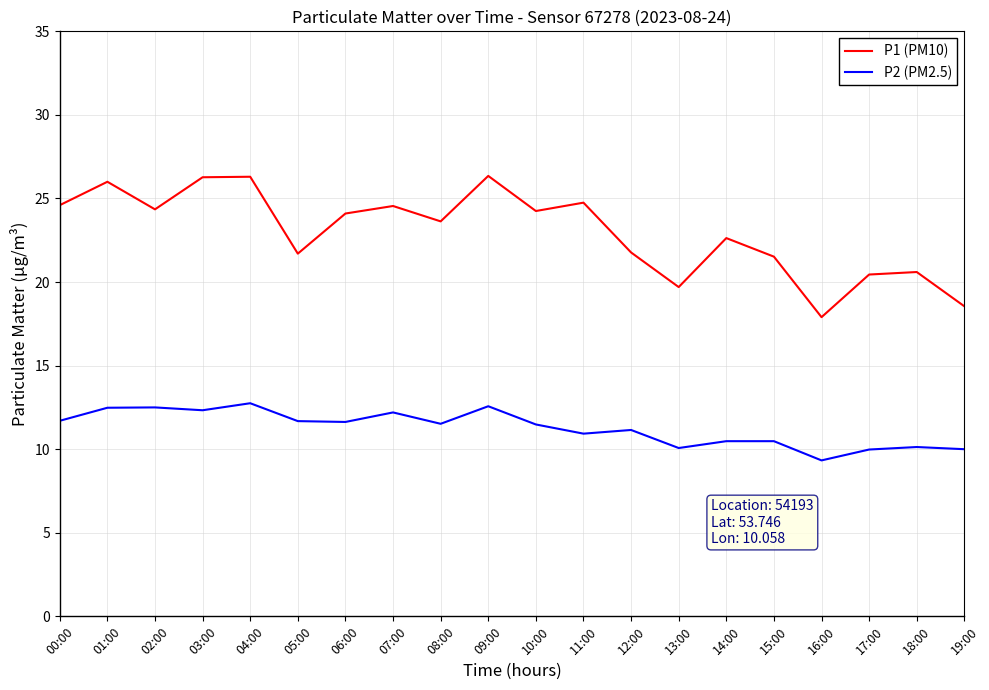

Is the value of P1 (PM10) at 13:00 greater than the value of P2 (PM2.5) at 18:00?

Yes